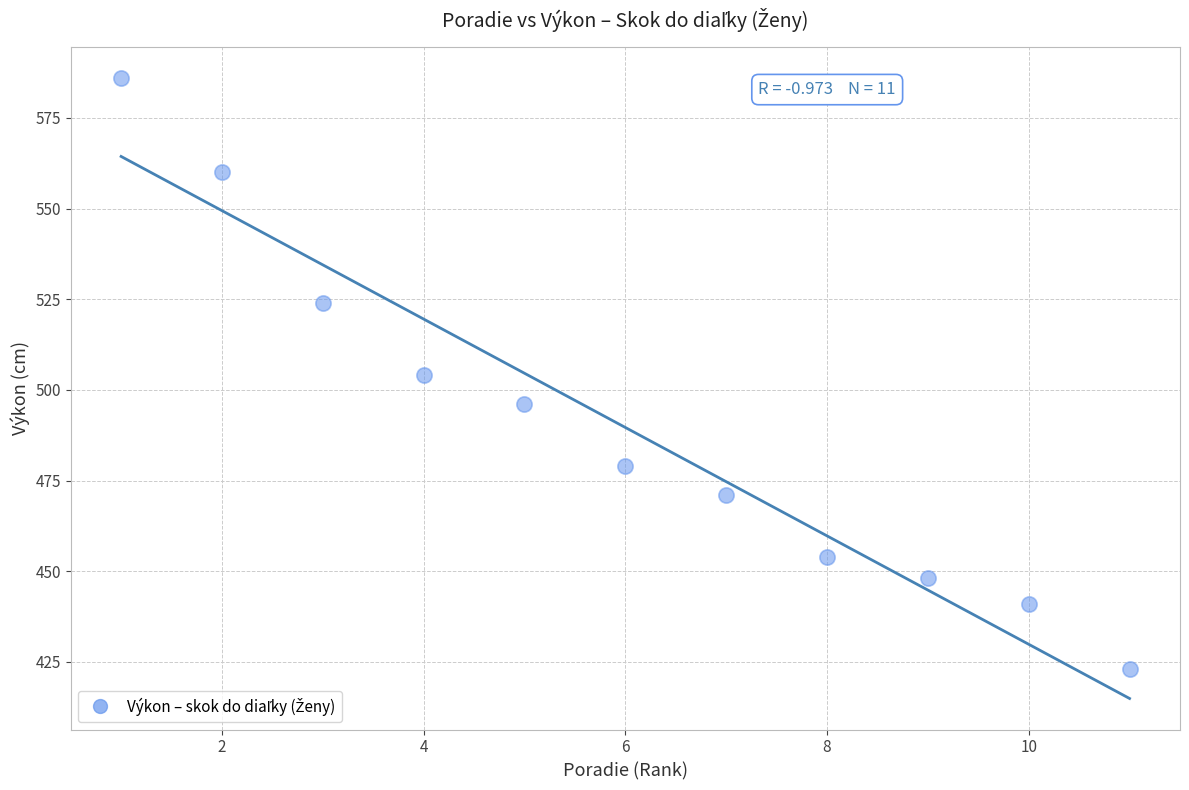

What is the range of Y values (max minus min)?

163